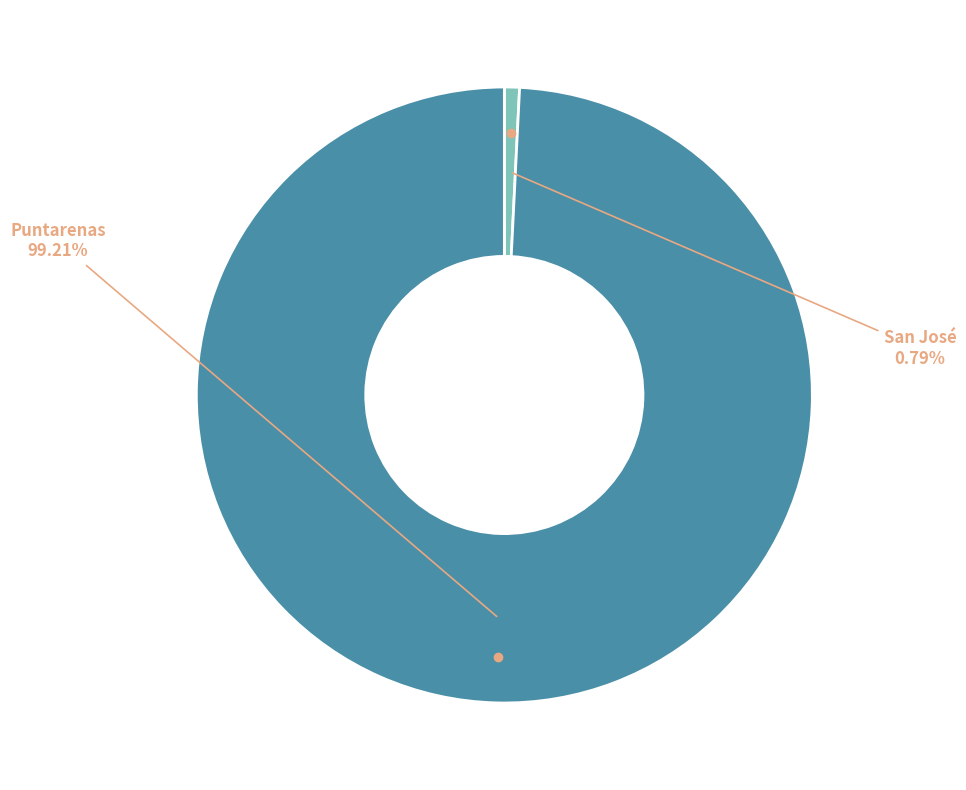

Does any single category account for the majority?

Yes